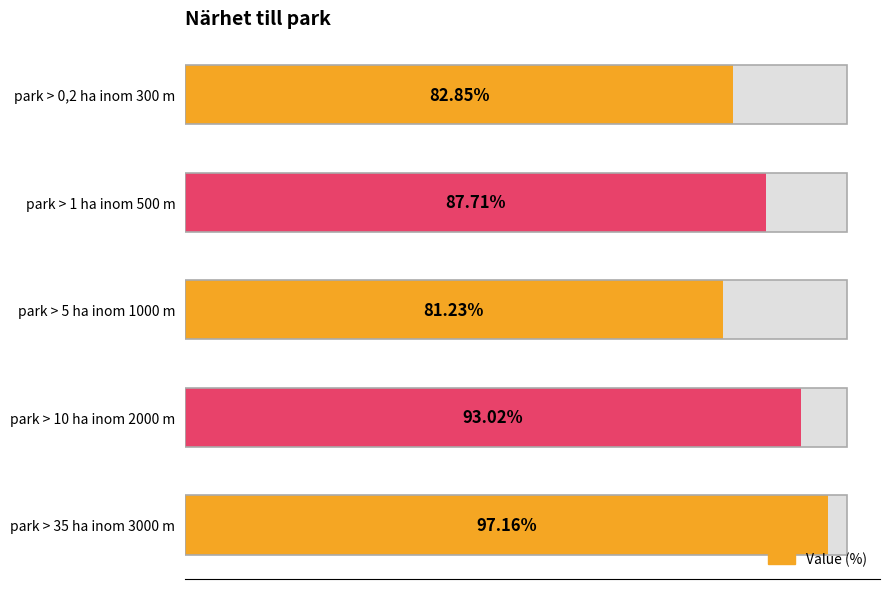

What is the change in value from park > 10 ha inom 2000 m to park > 35 ha inom 3000 m?

+4.1